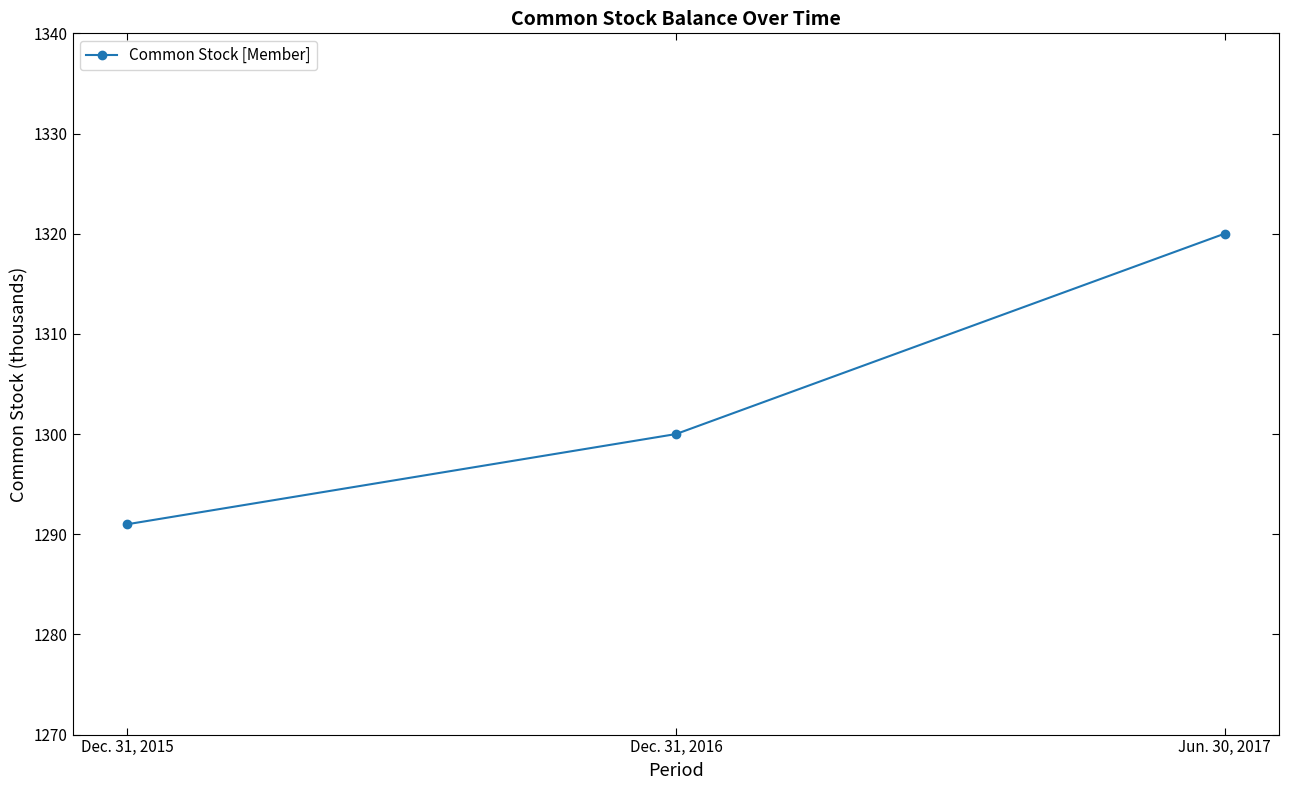

What is the change in value from Dec. 31, 2015 to Dec. 31, 2016?

+9